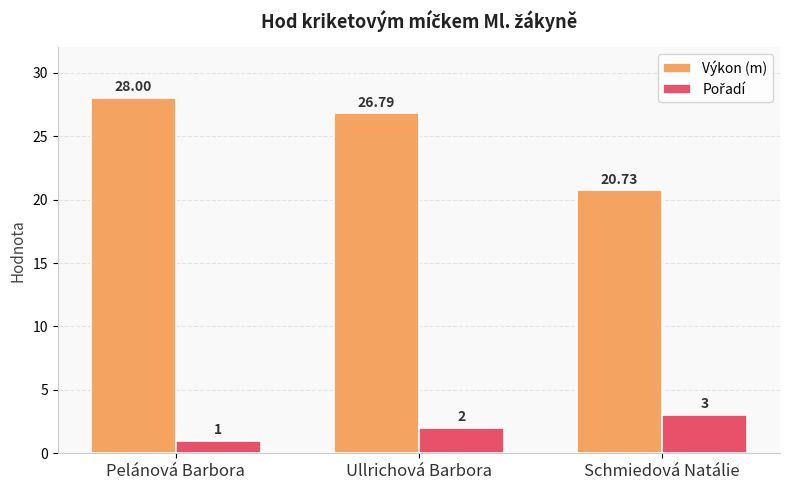

Count the Výkon (m) values in the range 20 to 28.

3